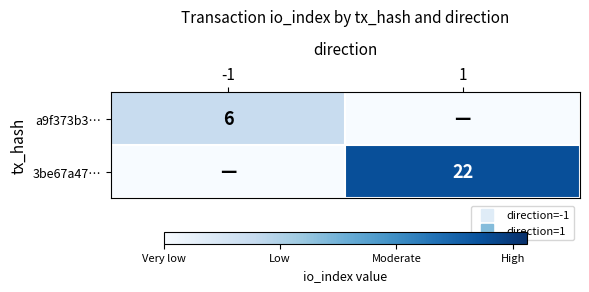

At which label does a9f373b3… reach its peak?

-1